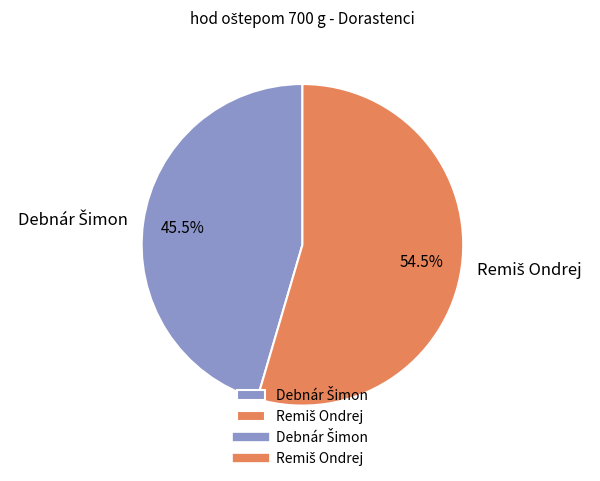

Does any single category account for the majority?

Yes